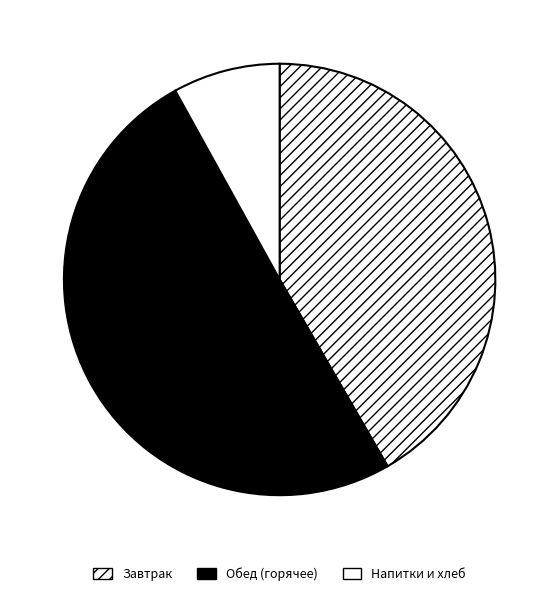

Count the number of slices in the pie.

3